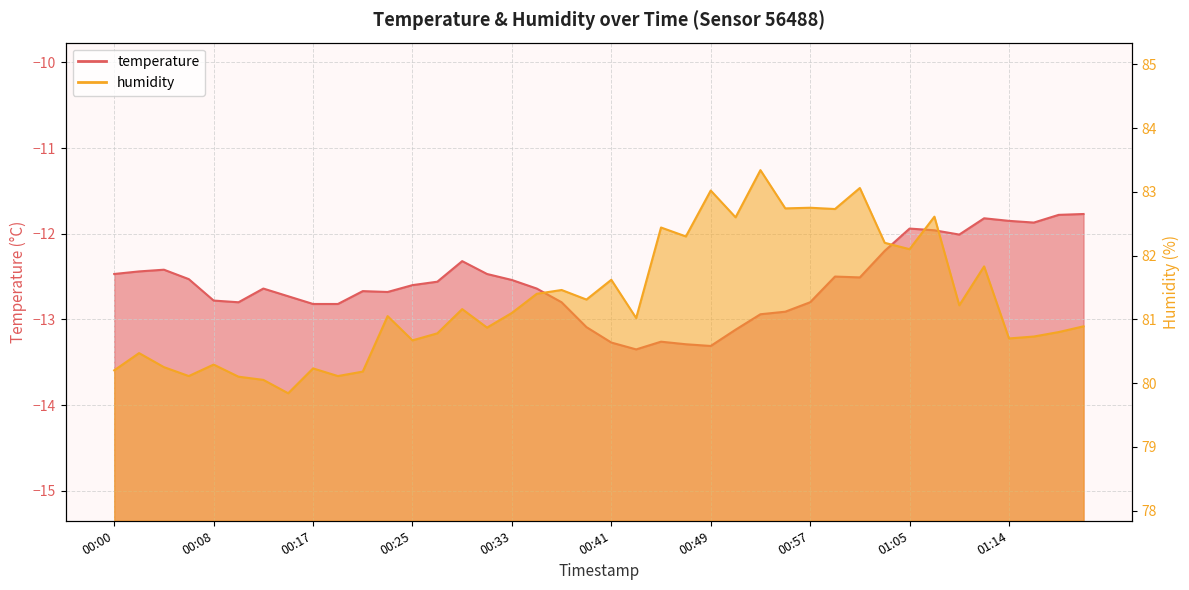

What is the spread (max minus min) of values at 01:03?

94.4